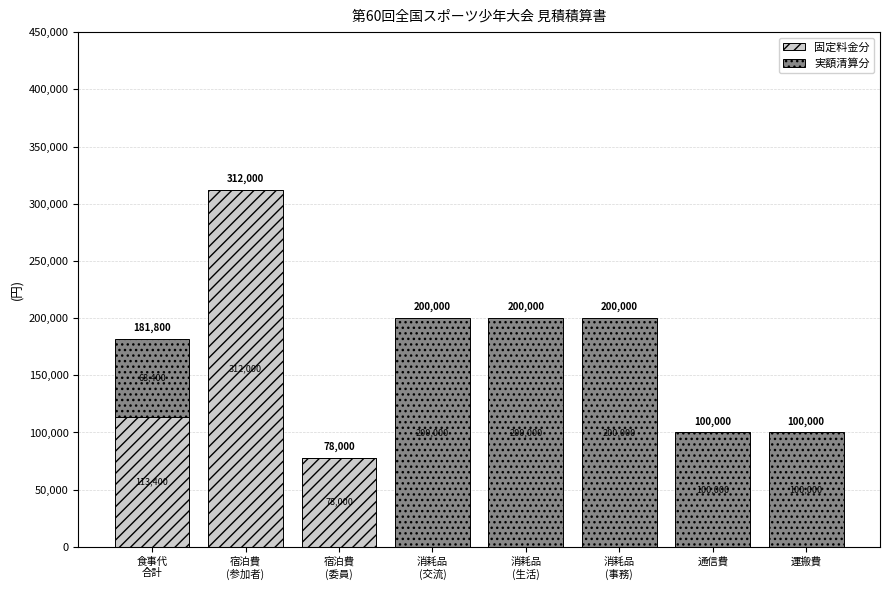

How many 固定料金分 values are between 0 and 113400?

7